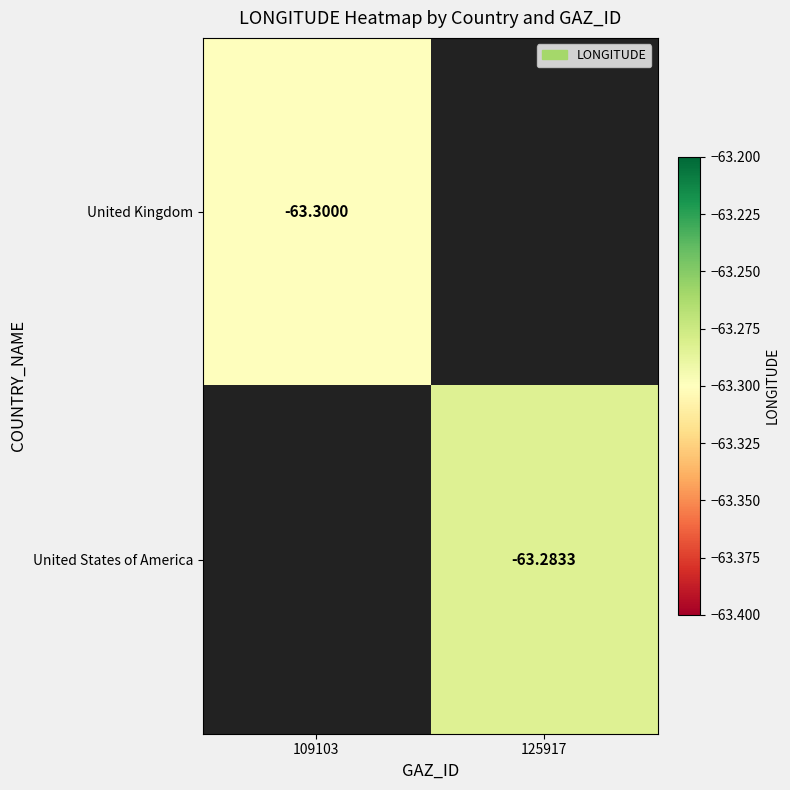

Is the value of United Kingdom at 109103 greater than the value of United States of America at 125917?

No